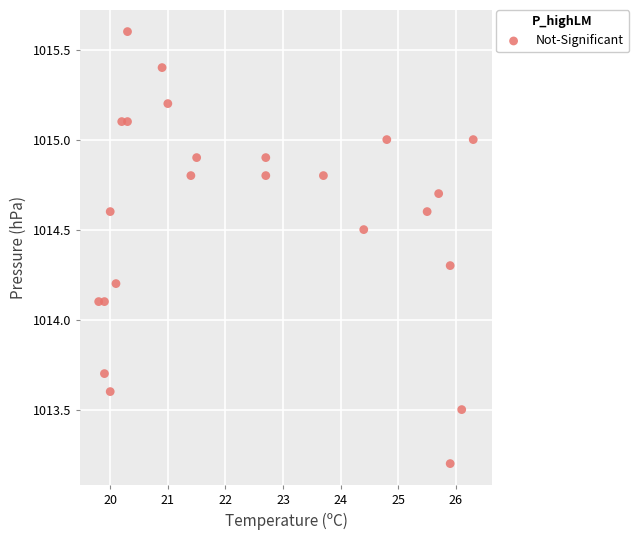

What is the range of X values (max minus min)?

6.5